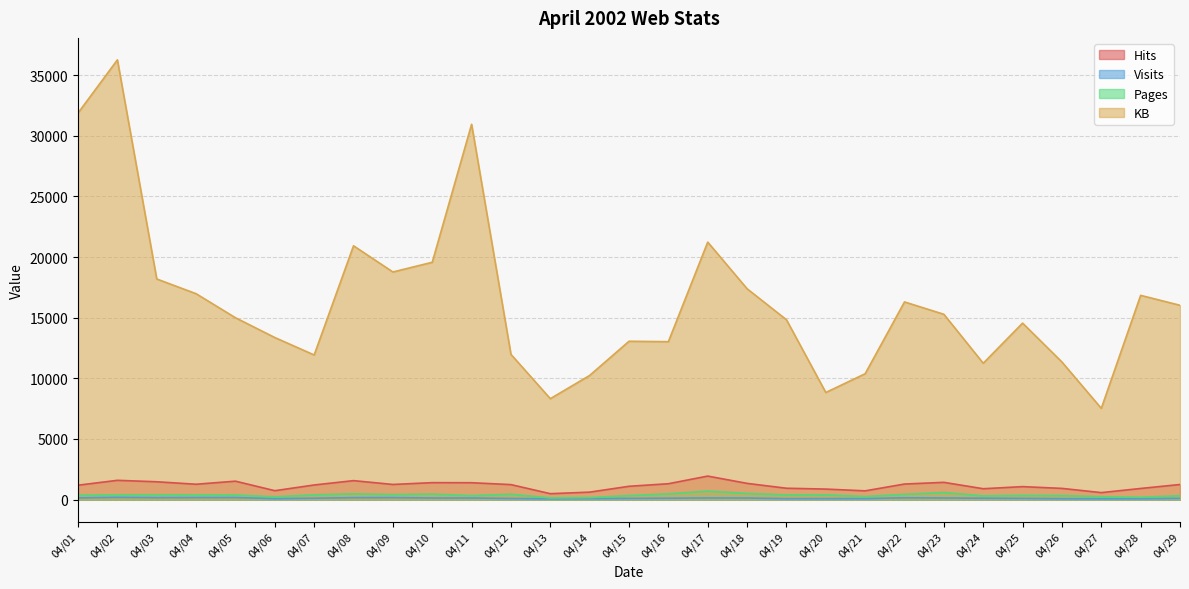

Between 04/03 and 04/05, which series saw the biggest shift?

KB